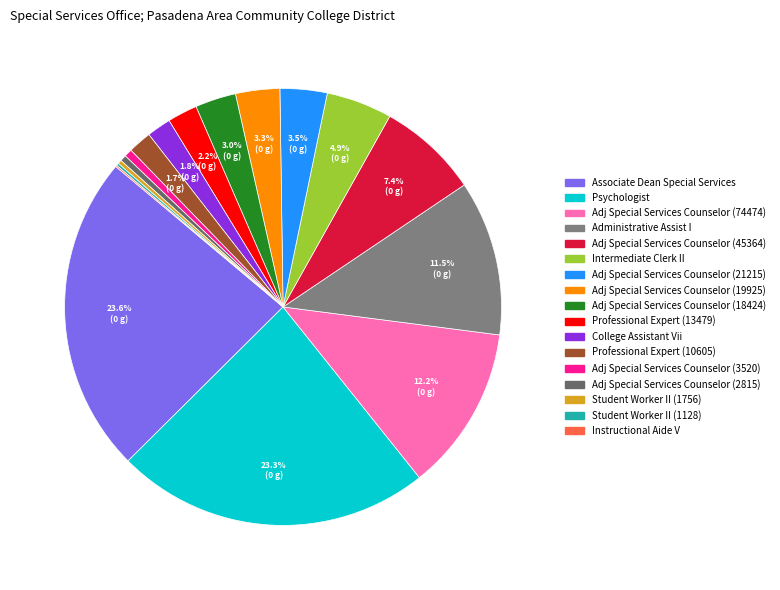

Does any single category account for the majority?

No